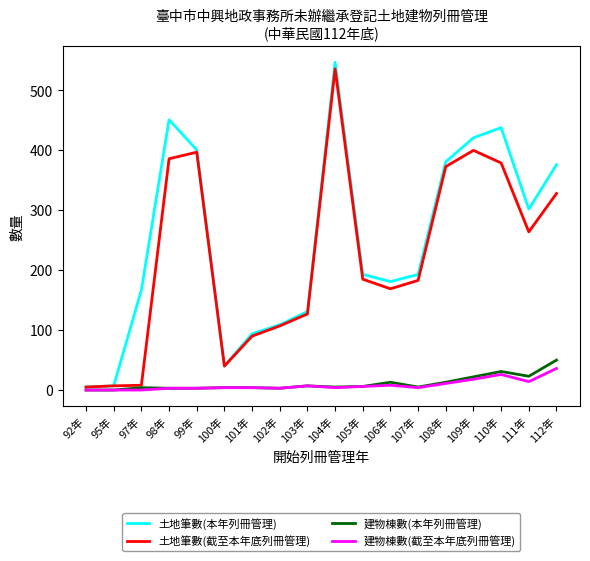

Does the chart have visible grid lines?

No